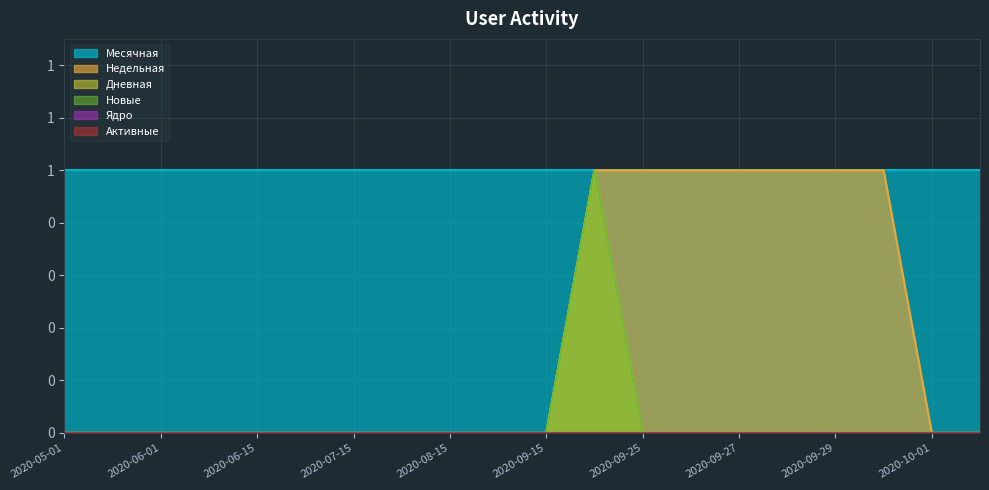

At which label does Дневная reach its minimum?

2020-05-01